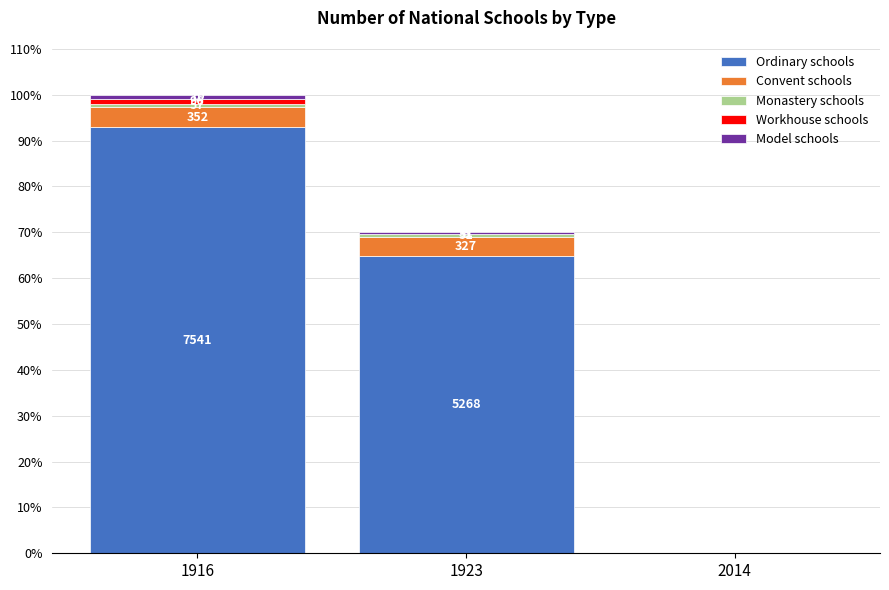

Are the bars grouped side by side (vs. stacked)?

No